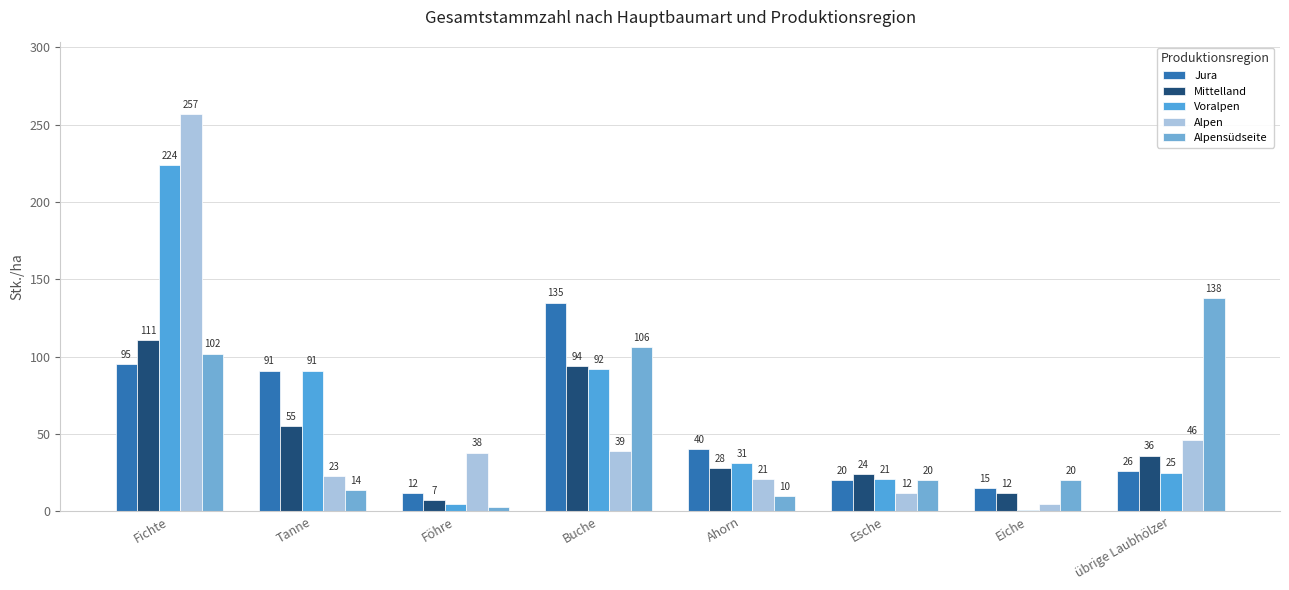

Read the Voralpen value at übrige Laubhölzer, to the nearest 5.

25